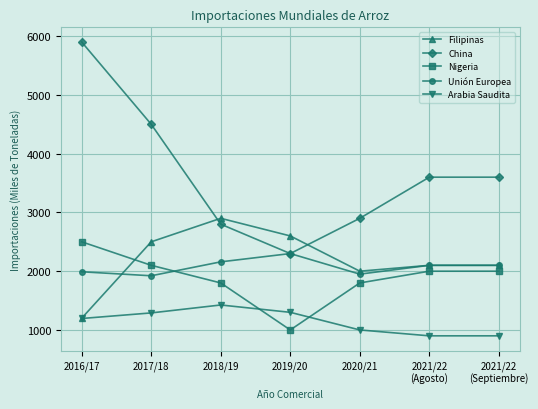

In Filipinas, how many points are lower than both neighbors (excluding endpoints)?

1